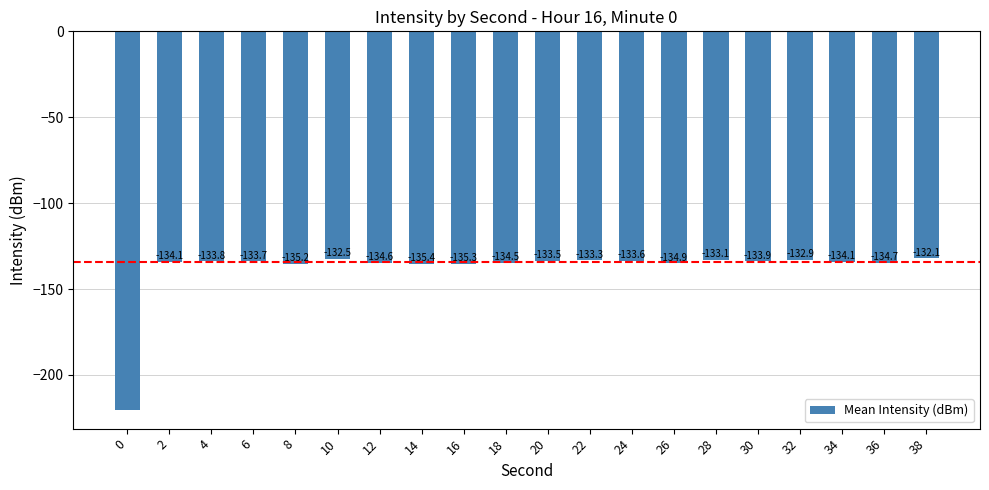

Reading left to right, extract all data points from this chart.

-220.2	-134.1	-133.8	-133.7	-135.2	-132.5	-134.6	-135.4	-135.3	-134.5	-133.5	-133.3	-133.6	-134.9	-133.1	-133.9	-132.9	-134.1	-134.7	-132.1